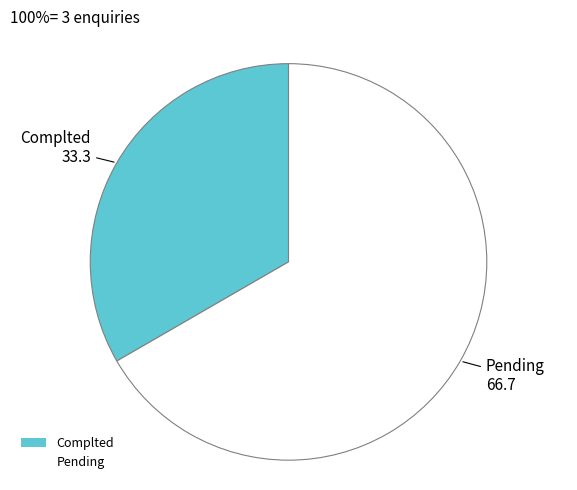

Approximately how many times larger is the value at Pending compared to Complted?

2.0